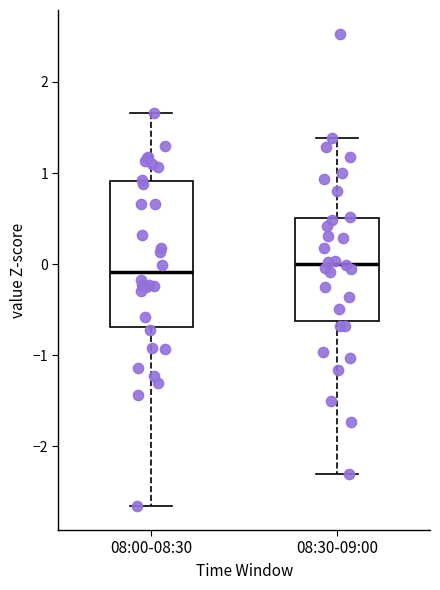

Reading left to right, transcribe this box plot: for each box, give where its median line is, the range the box spans, and where its two whiskers end, as read against the y-axis. The values are not printed on the chart, so give them approximately, as read against the axis.

08:00-08:30: median -0.1, box -0.7 to 0.9, whiskers -2.7 to 1.7
08:30-09:00: median 0.0, box -0.6 to 0.5, whiskers -2.3 to 1.4